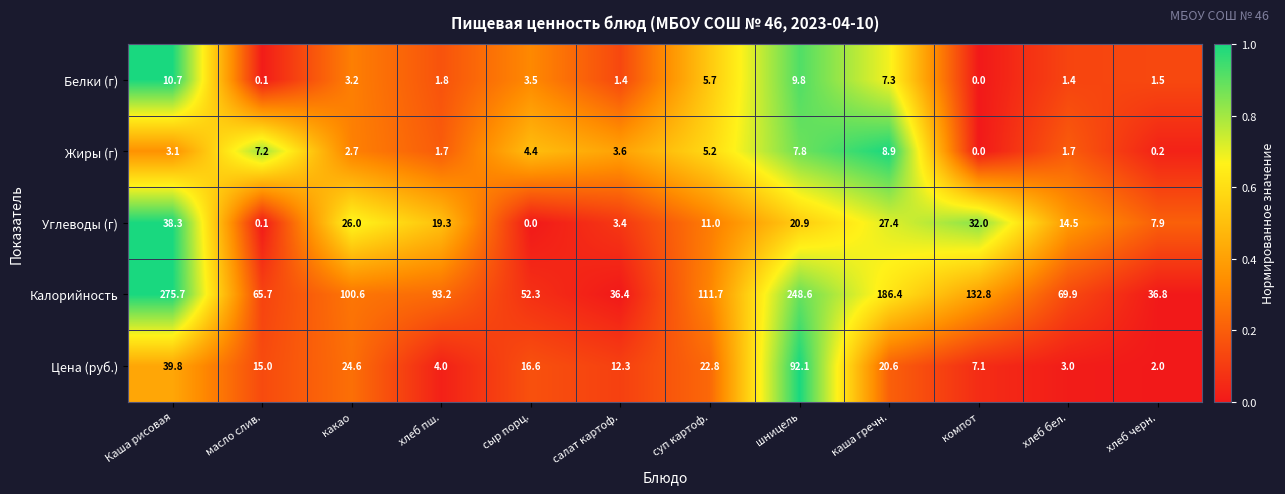

What is the maximum value shown in the chart?

275.7